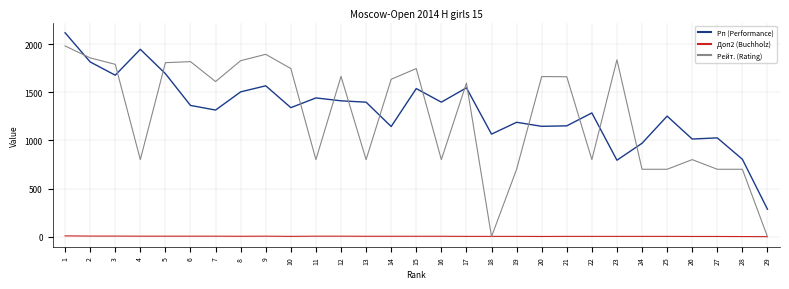

How many categories are shown in the chart?

29